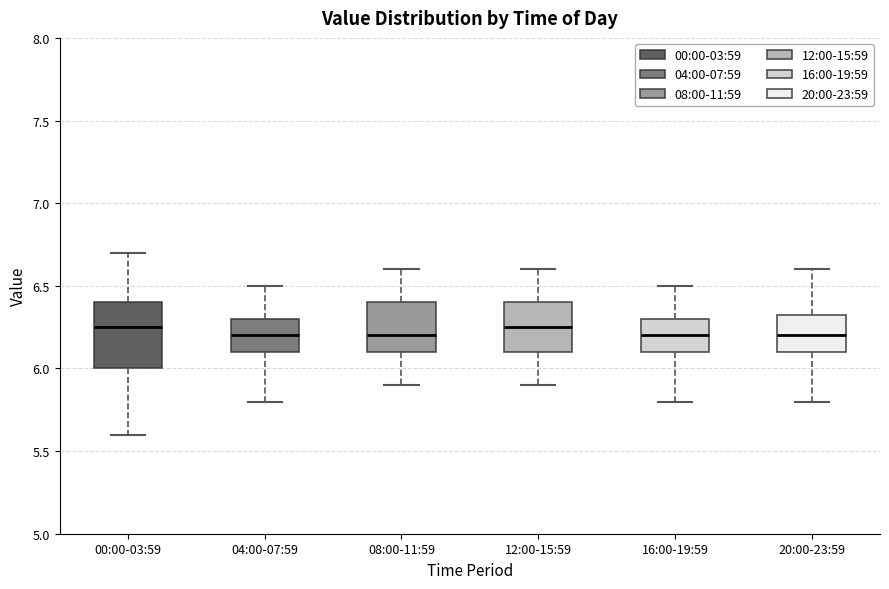

Which box is the tallest, from its lower edge to its upper edge?

00:00-03:59